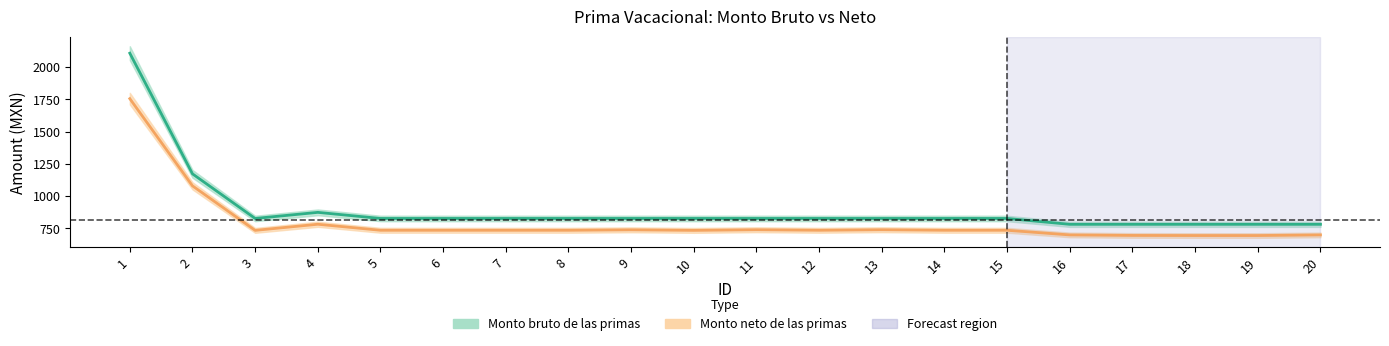

At how many categories does at least one series exceed 1192?

1